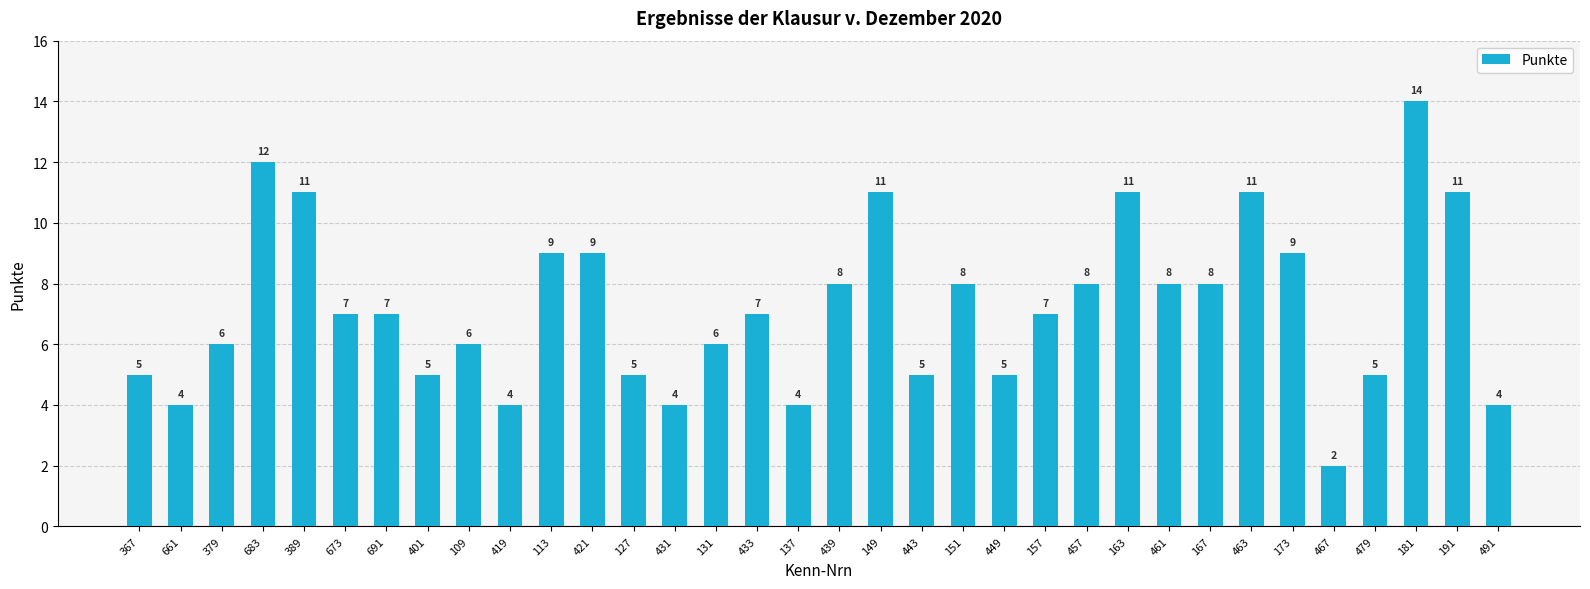

What is the sum of all values?

246